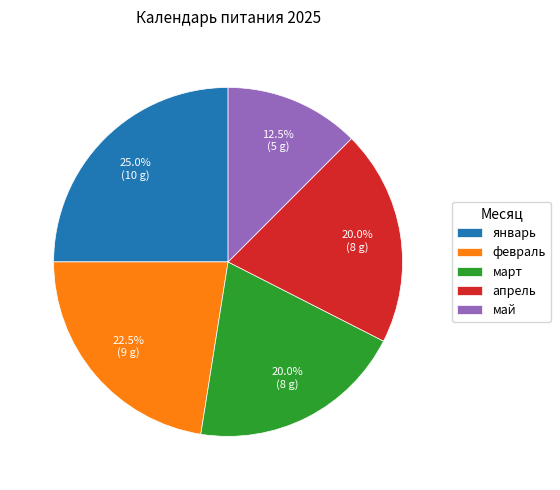

Approximately how many times larger is the value at февраль compared to январь?

0.9